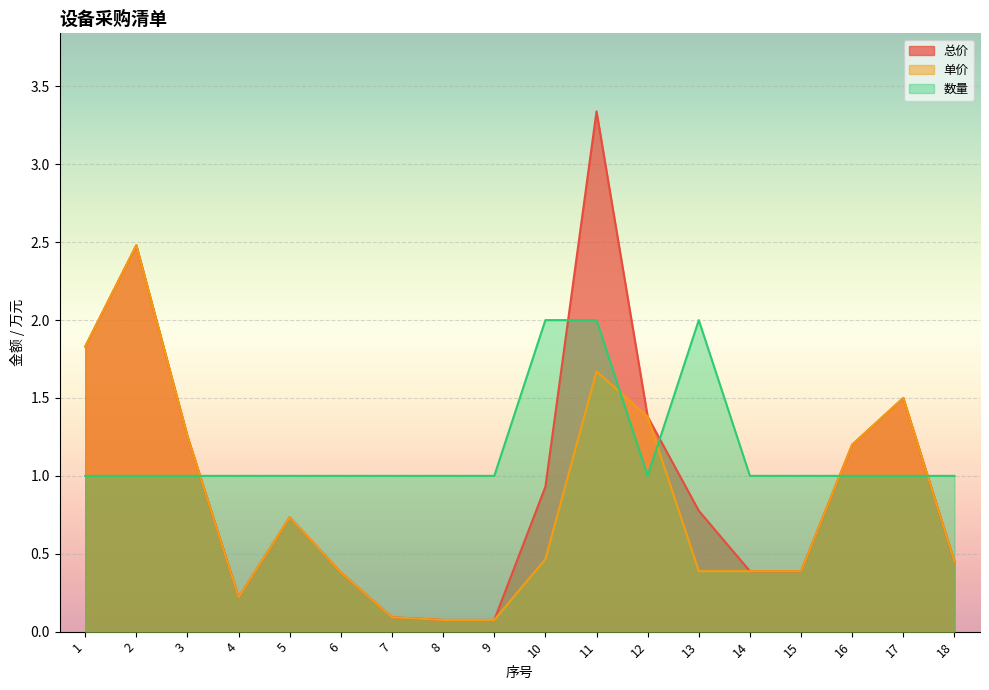

Is the value of 单价 at 7 greater than the value of 数量 at 17?

No